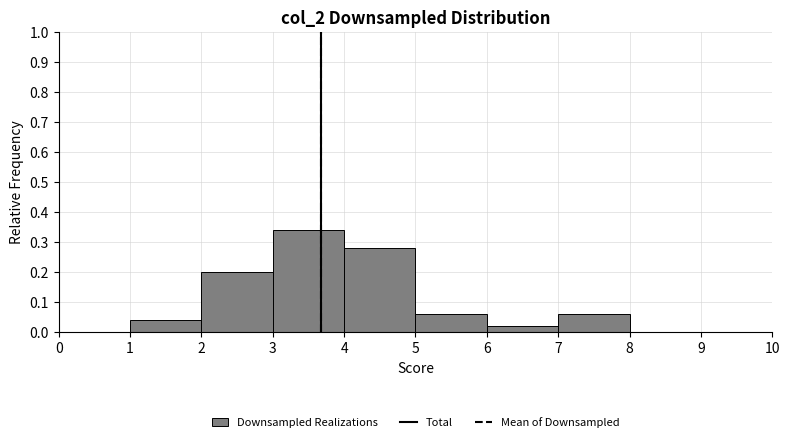

Which range on the x-axis has the tallest bar?

3 to 4